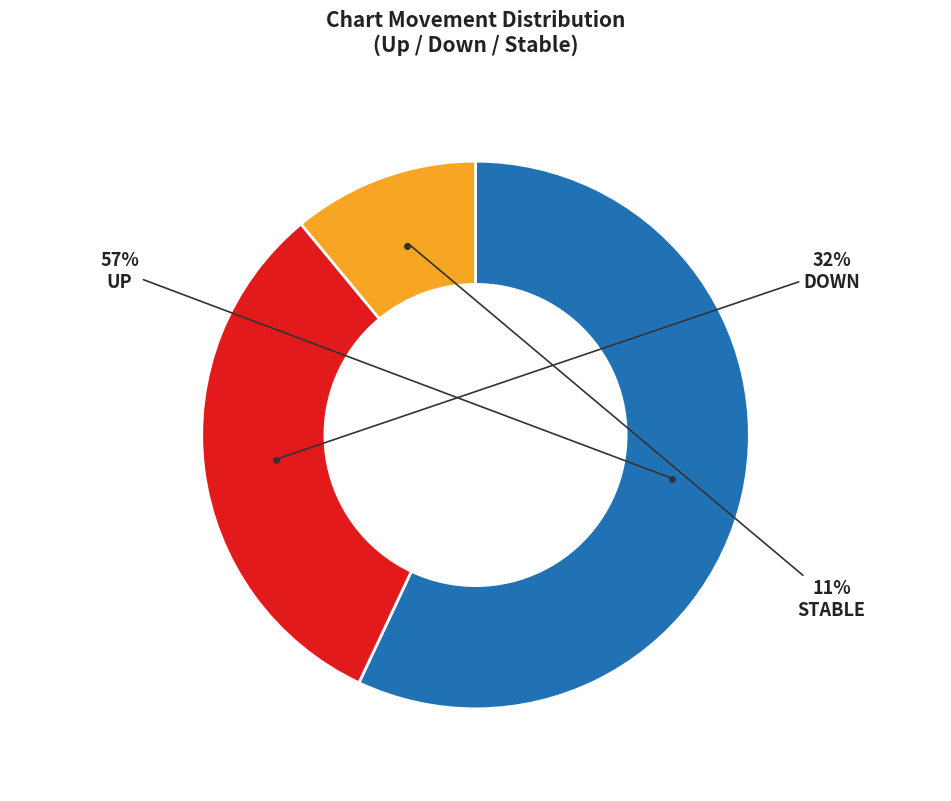

What is the change in value from up to -?

-46